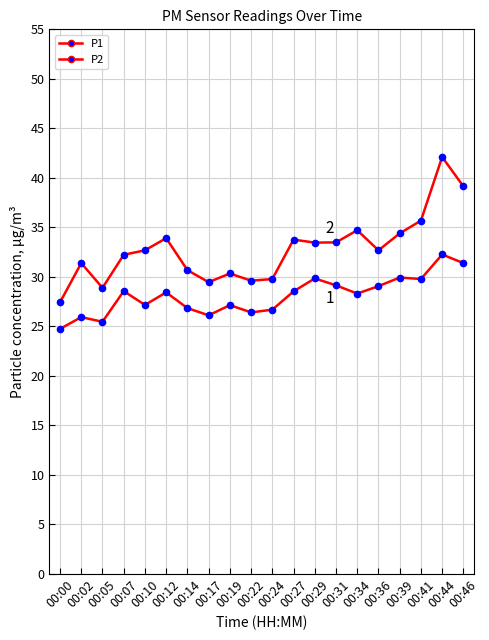

Reading left to right, extract all data points from this chart.

P1: 27.4	31.4	28.9	32.2	32.7	33.9	30.7	29.4	30.3	29.6	29.8	33.8	33.5	33.5	34.7	32.7	34.4	35.7	42.1	39.1
P2: 24.7	25.9	25.4	28.6	27.1	28.4	26.8	26.1	27.1	26.4	26.7	28.5	29.8	29.1	28.3	29.1	29.9	29.8	32.2	31.4